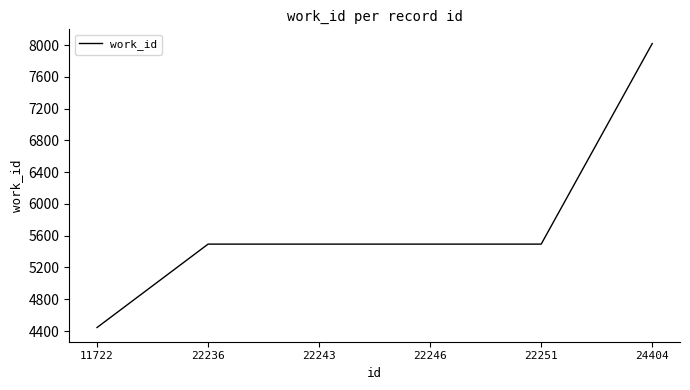

What is the sum of all values?

34439